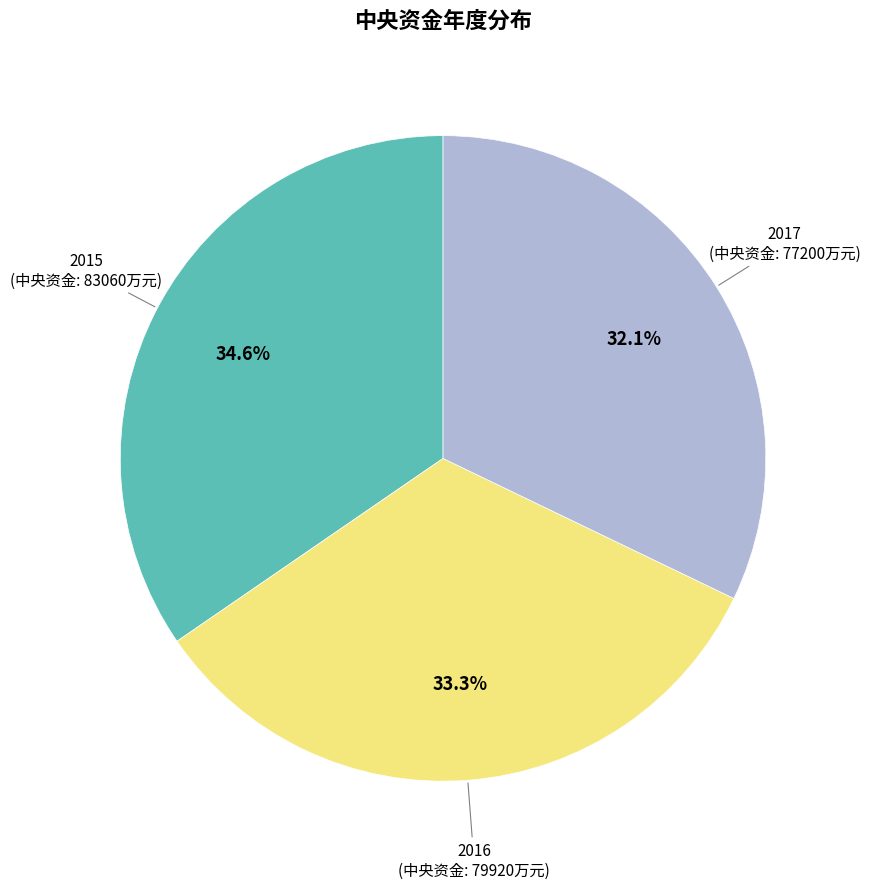

Is there any slice that represents more than half of the pie?

No